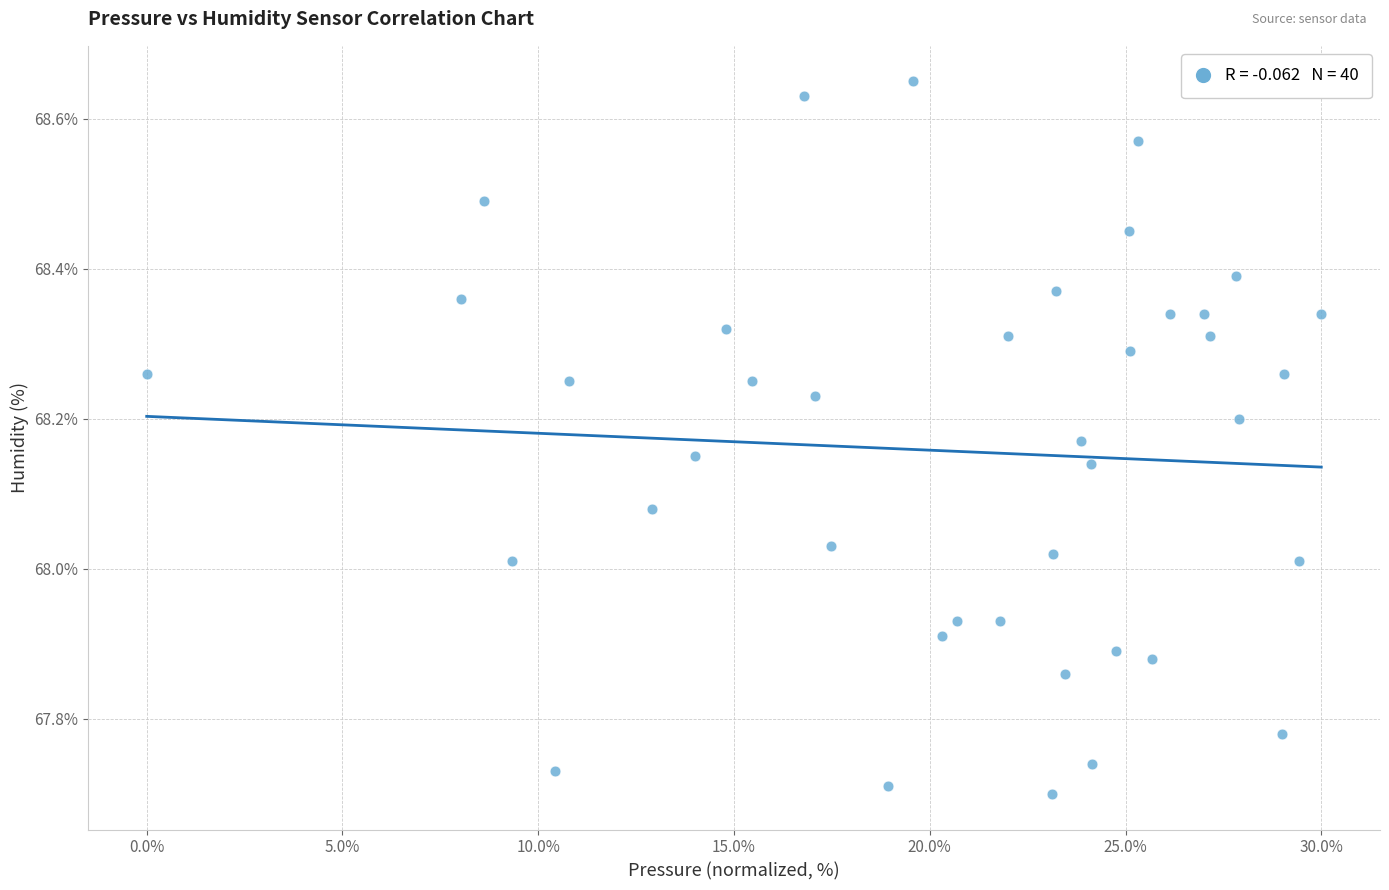

What is the range of X values (max minus min)?

30.0